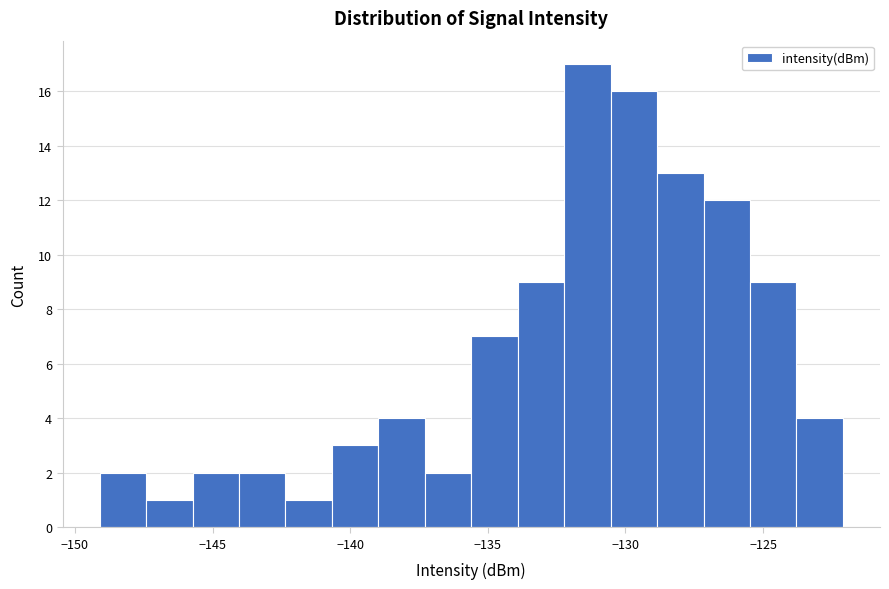

Around what value on the x-axis is the tallest bar? Give the approximate position of its centre, as read against the axis.

-131.5